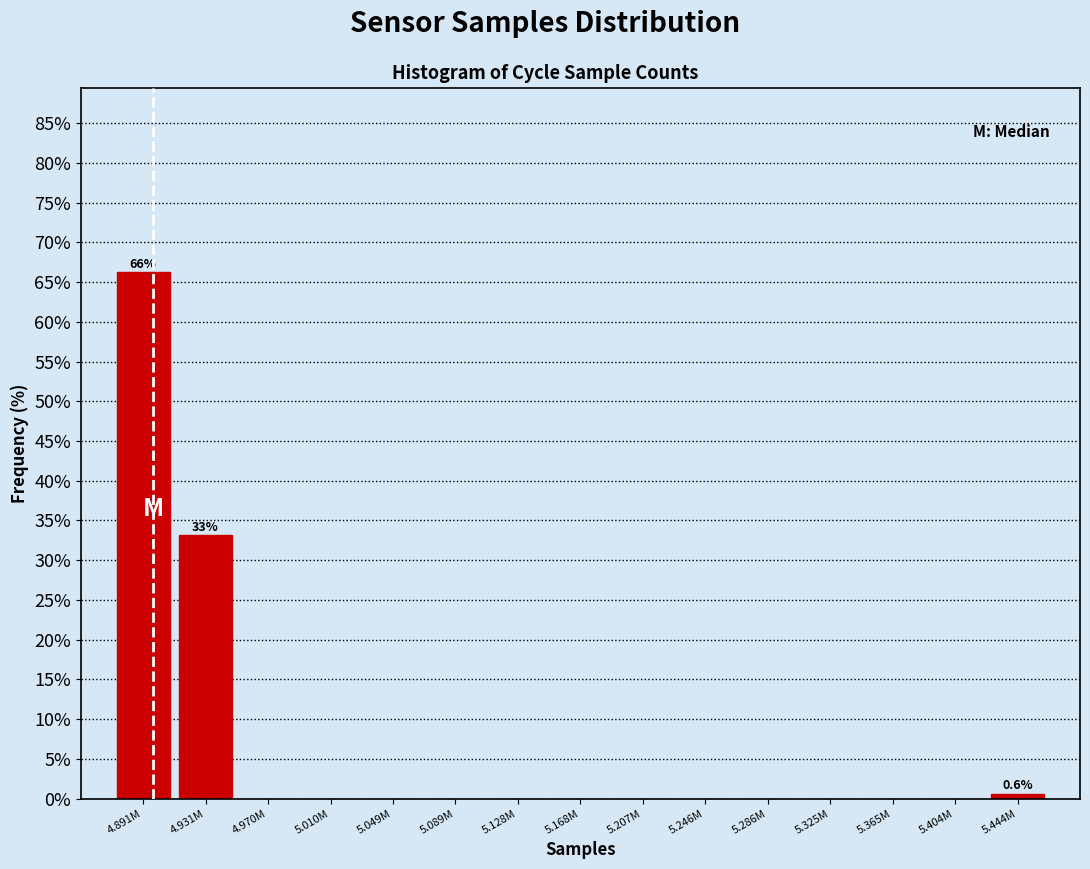

Reading right to left, list all the values displayed in this chart.

5.444M=0.6	5.404M=0.0	5.365M=0.0	5.325M=0.0	5.286M=0.0	5.246M=0.0	5.207M=0.0	5.168M=0.0	5.128M=0.0	5.089M=0.0	5.049M=0.0	5.010M=0.0	4.970M=0.0	4.931M=33.1	4.891M=66.2